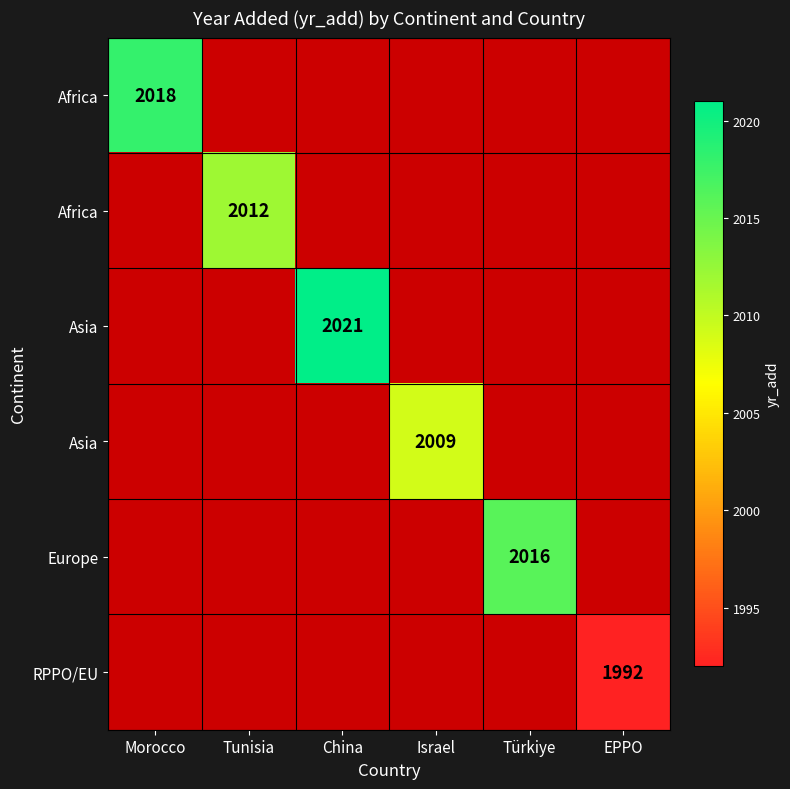

At how many categories does at least one series exceed 1992?

5